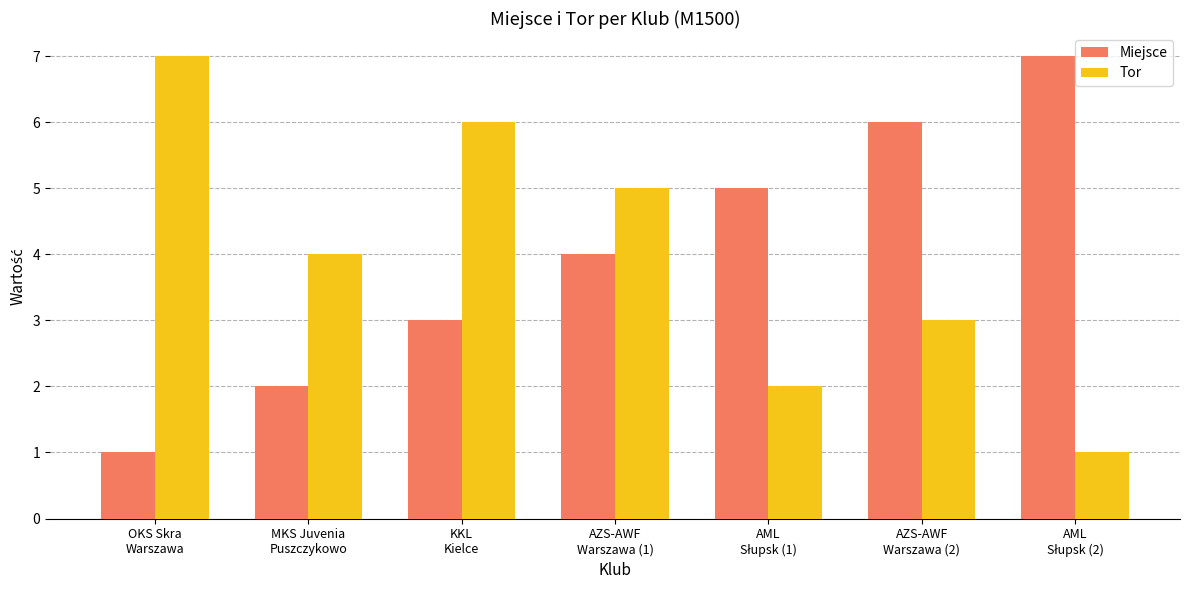

How many Miejsce values are between 2 and 6?

5